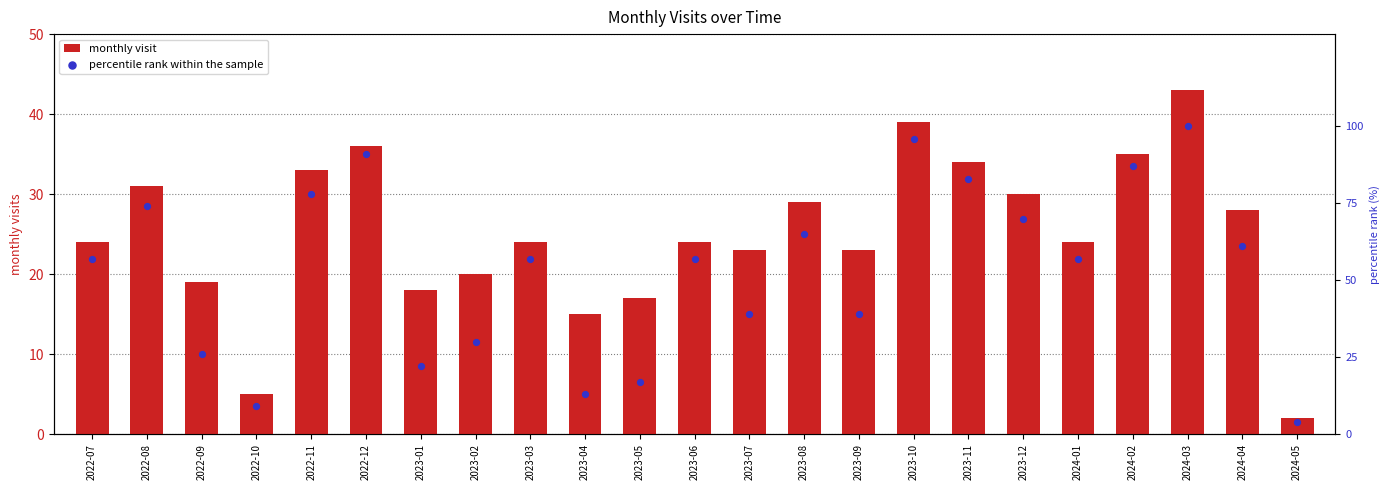

Which series reaches the minimum Y coordinate?

monthly visit